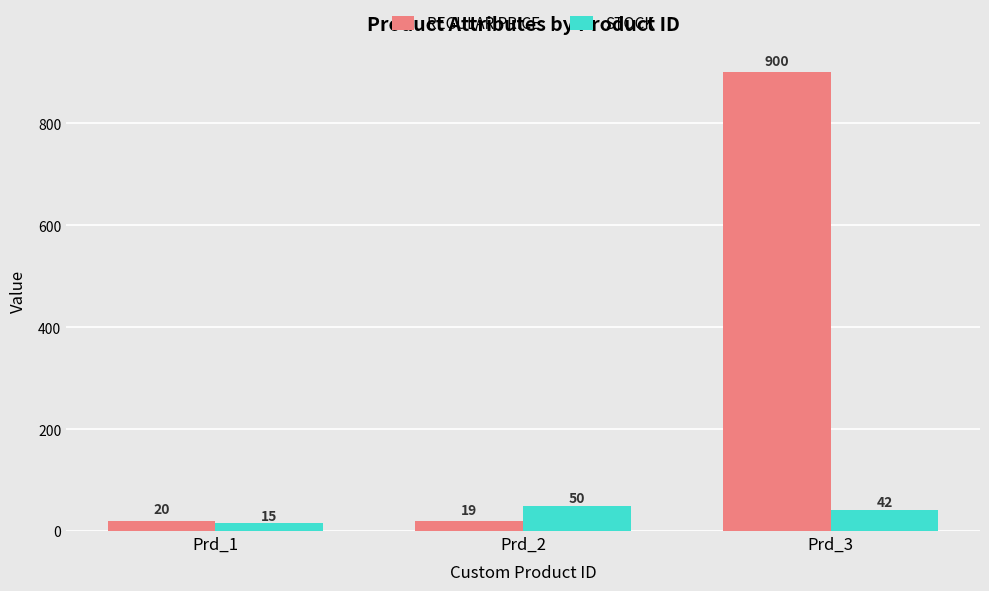

What is the difference between the highest and lowest values at Prd_3?

858